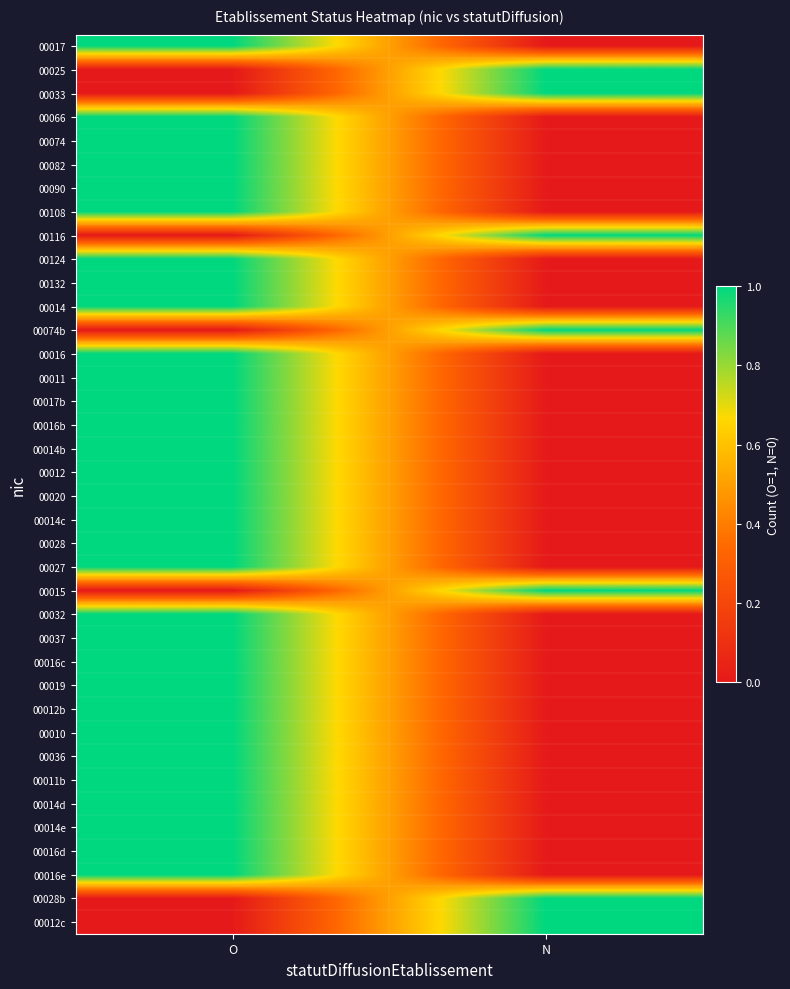

Reading left to right, transcribe all the data shown in this chart.

00017: O=1	N=0
00025: O=0	N=1
00033: O=0	N=1
00066: O=1	N=0
00074: O=1	N=0
00082: O=1	N=0
00090: O=1	N=0
00108: O=1	N=0
00116: O=0	N=1
00124: O=1	N=0
00132: O=1	N=0
00014: O=1	N=0
00074b: O=0	N=1
00016: O=1	N=0
00011: O=1	N=0
00017b: O=1	N=0
00016b: O=1	N=0
00014b: O=1	N=0
00012: O=1	N=0
00020: O=1	N=0
00014c: O=1	N=0
00028: O=1	N=0
00027: O=1	N=0
00015: O=0	N=1
00032: O=1	N=0
00037: O=1	N=0
00016c: O=1	N=0
00019: O=1	N=0
00012b: O=1	N=0
00010: O=1	N=0
00036: O=1	N=0
00011b: O=1	N=0
00014d: O=1	N=0
00014e: O=1	N=0
00016d: O=1	N=0
00016e: O=1	N=0
00028b: O=0	N=1
00012c: O=0	N=1